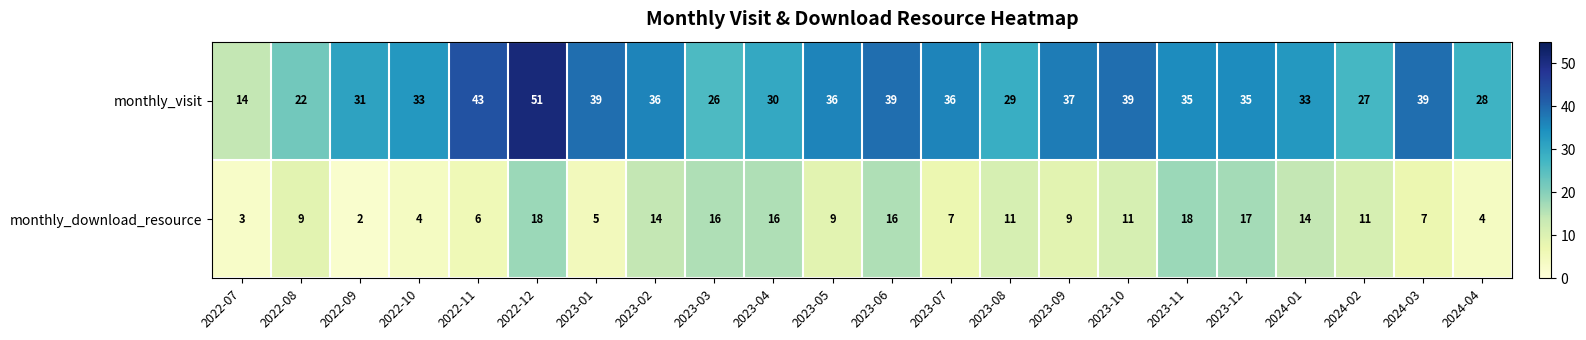

Between 2023-01 and 2023-09, which series saw the biggest shift?

monthly_download_resource